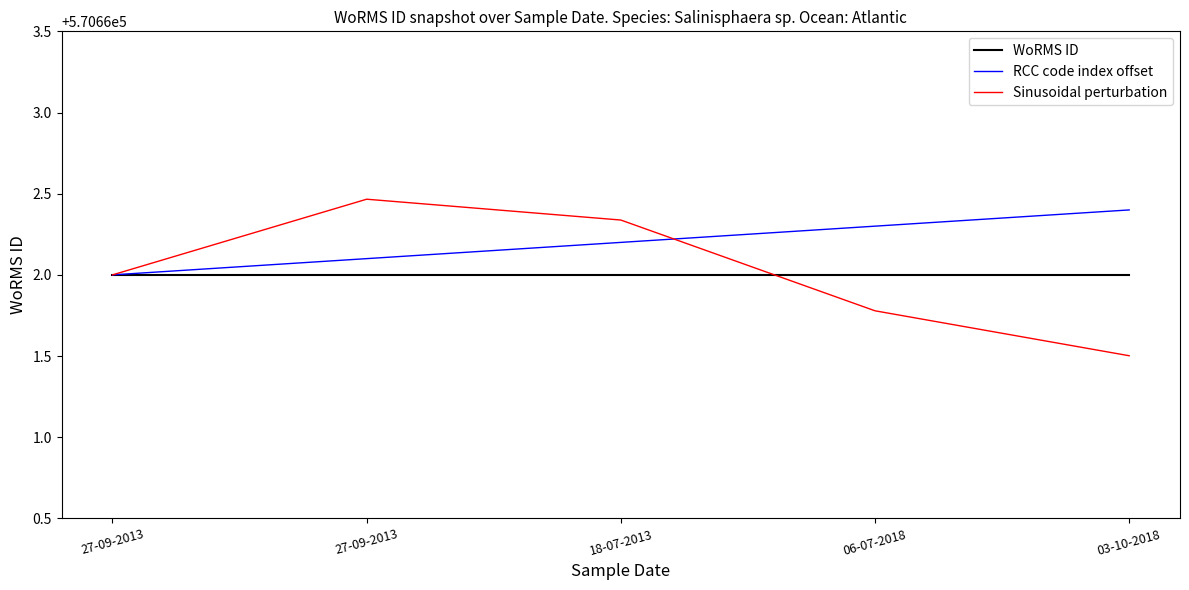

What are all the series names shown in the legend?

WoRMS ID, RCC code index offset, Sinusoidal perturbation